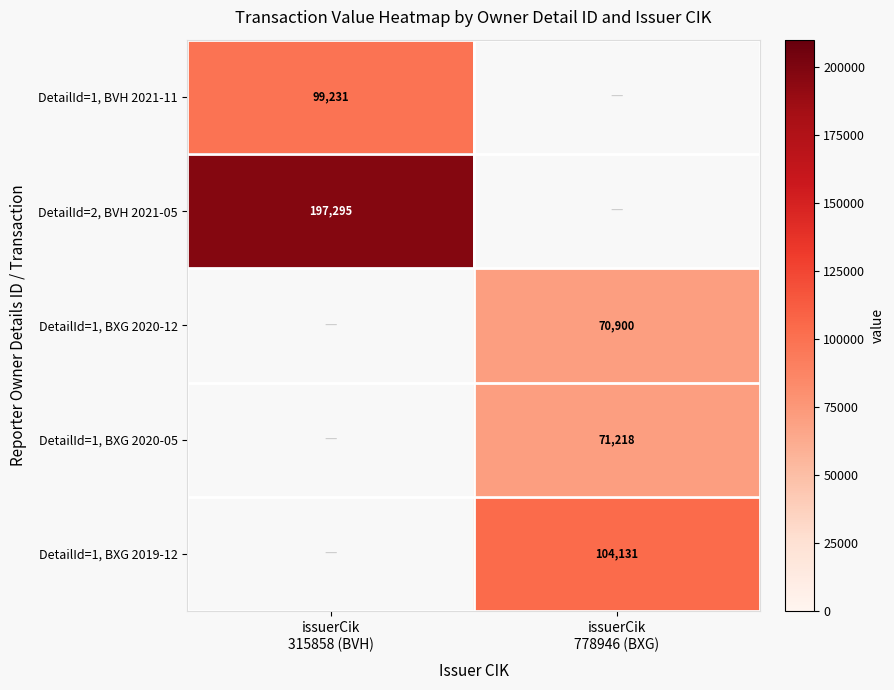

How many values in DetailId=2, BVH 2021-05 are above zero?

1